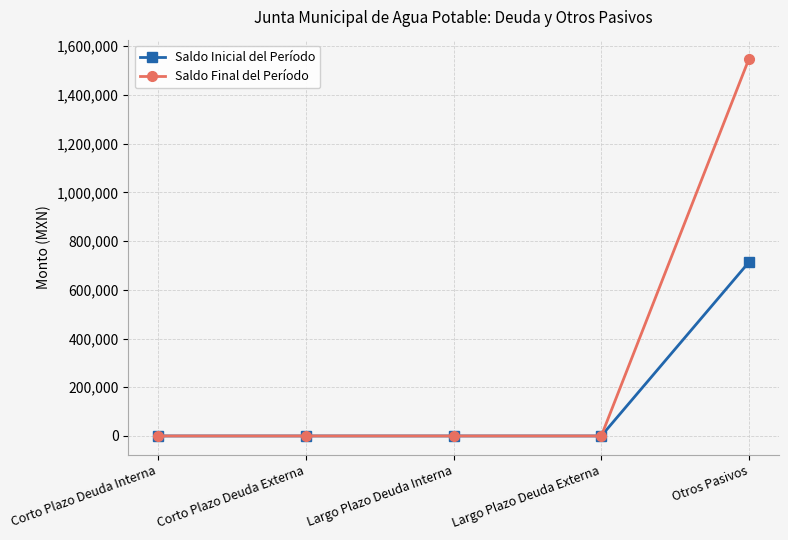

Reading right to left, transcribe all the data shown in this chart.

Saldo Inicial del Período: 713953.7	0.0	0.0	0.0	0.0
Saldo Final del Período: 1549099.5	0.0	0.0	0.0	0.0